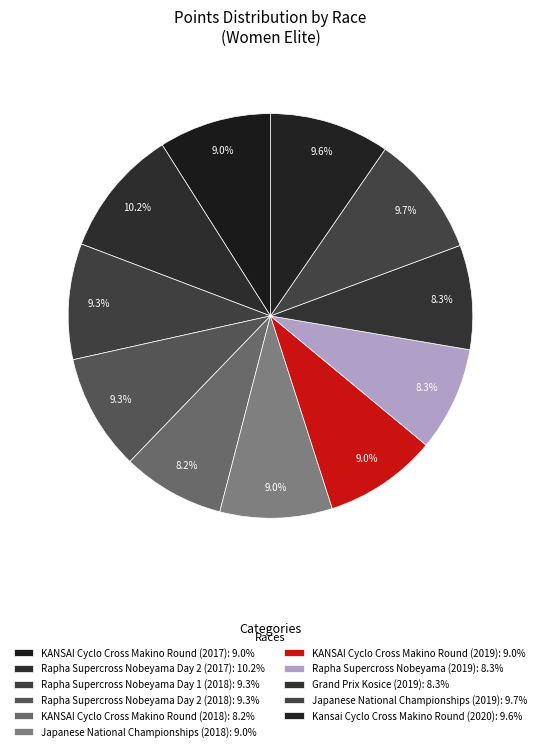

What percentage is the KANSAI Cyclo Cross Makino Round (2019) slice, to the nearest percent?

9%